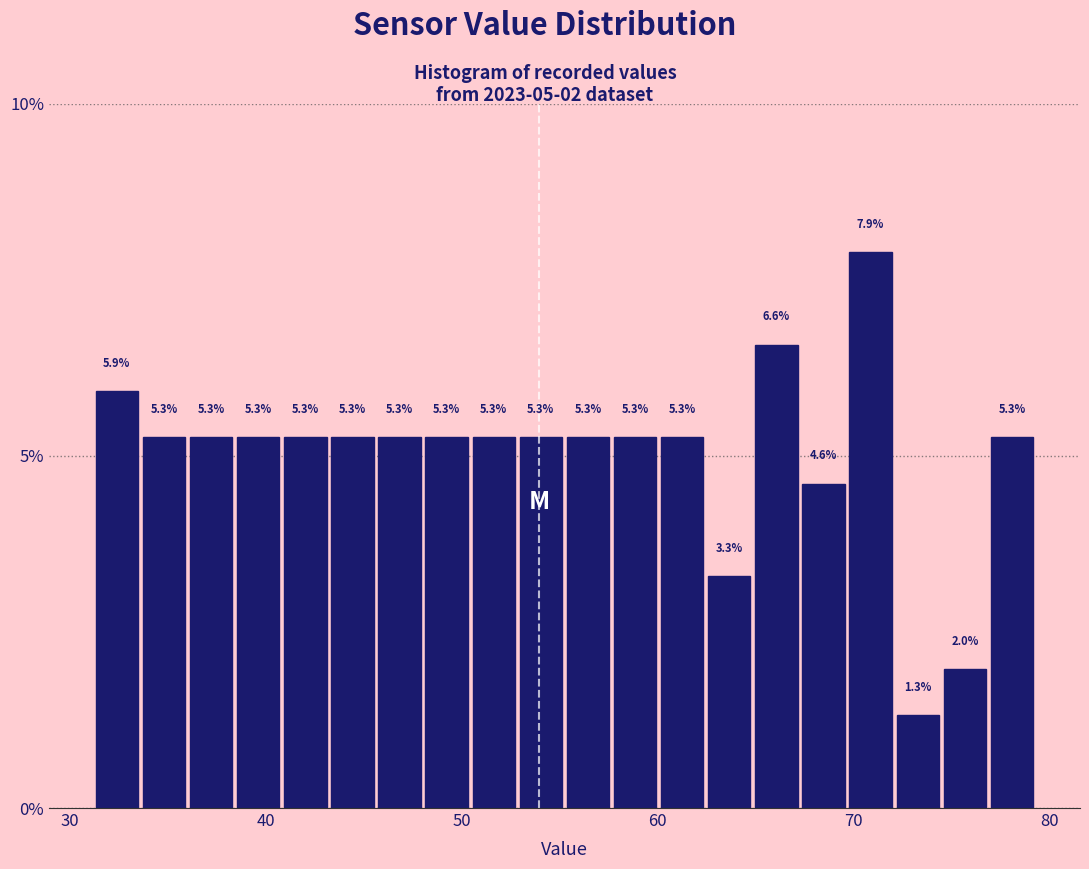

Read against the x-axis, roughly where is the centre of the tallest bar?

71